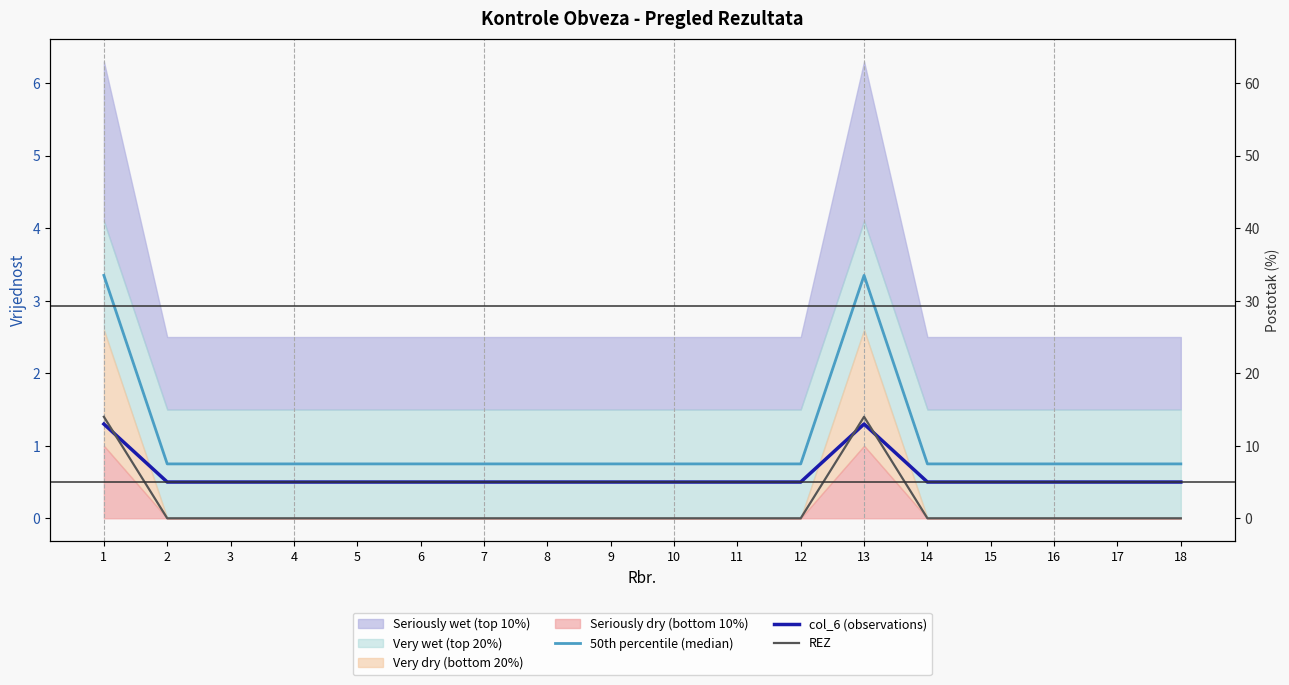

What is the maximum value for col_6 (observations)?

1.3